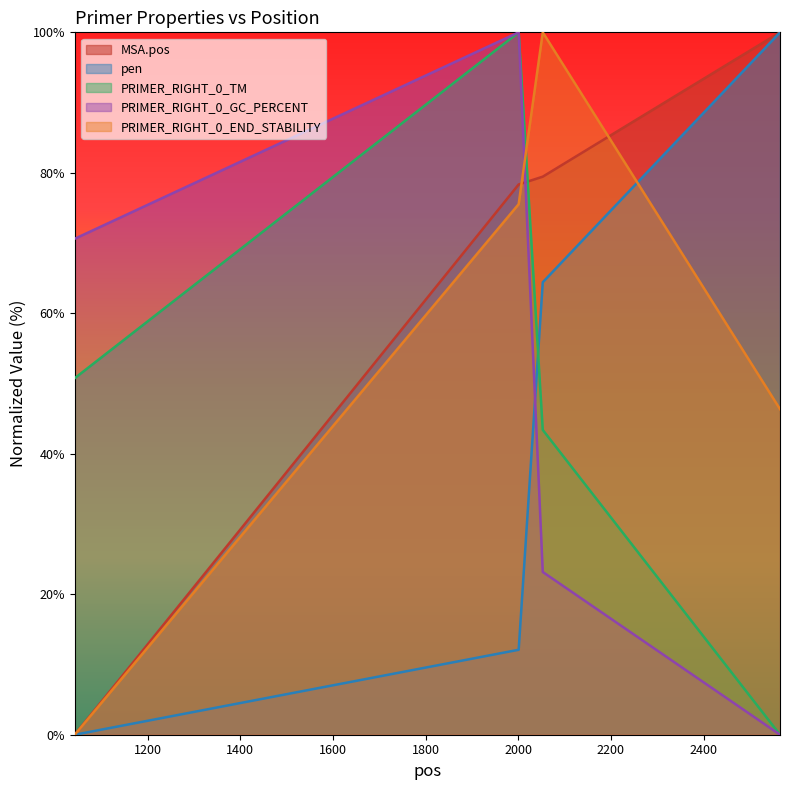

At how many categories does at least one series exceed 29?

4